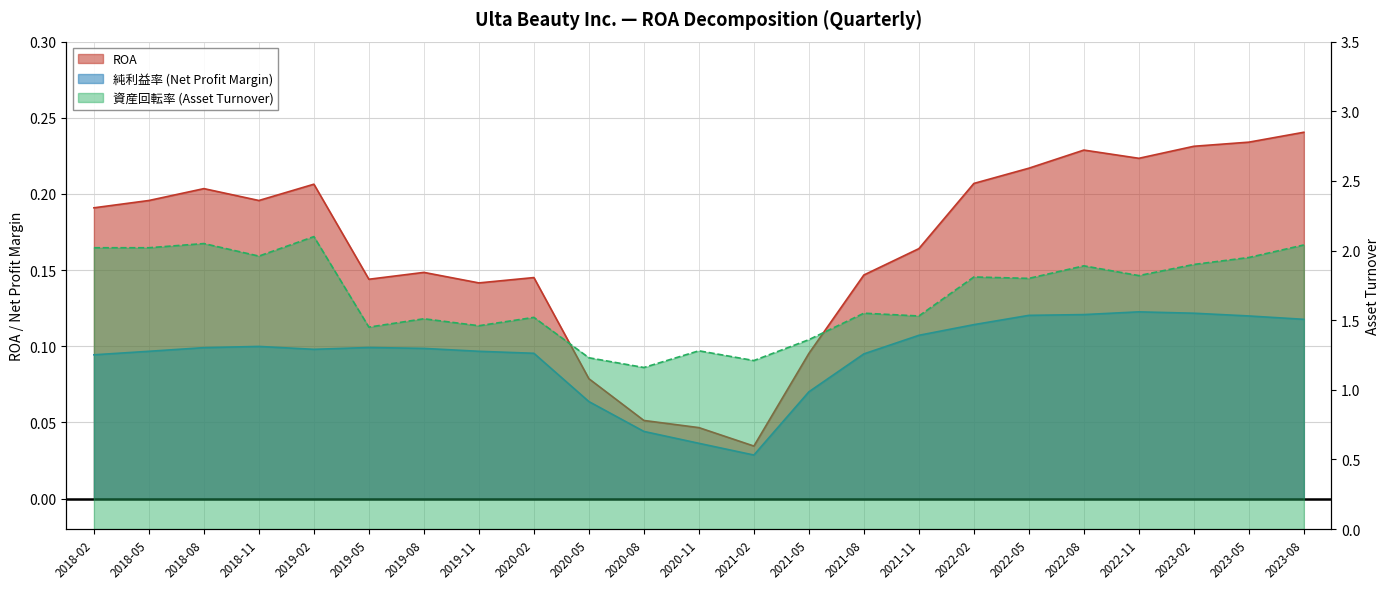

At how many categories does at least one series exceed 1?

23